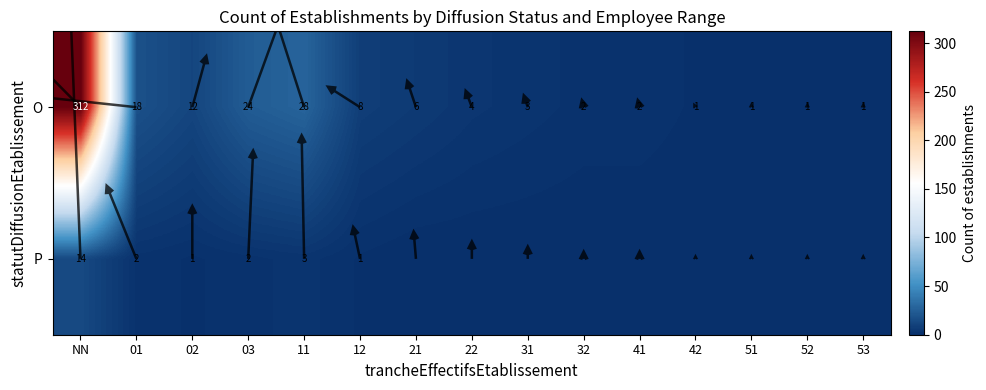

True or false: the data shows 6 at O_21.

True